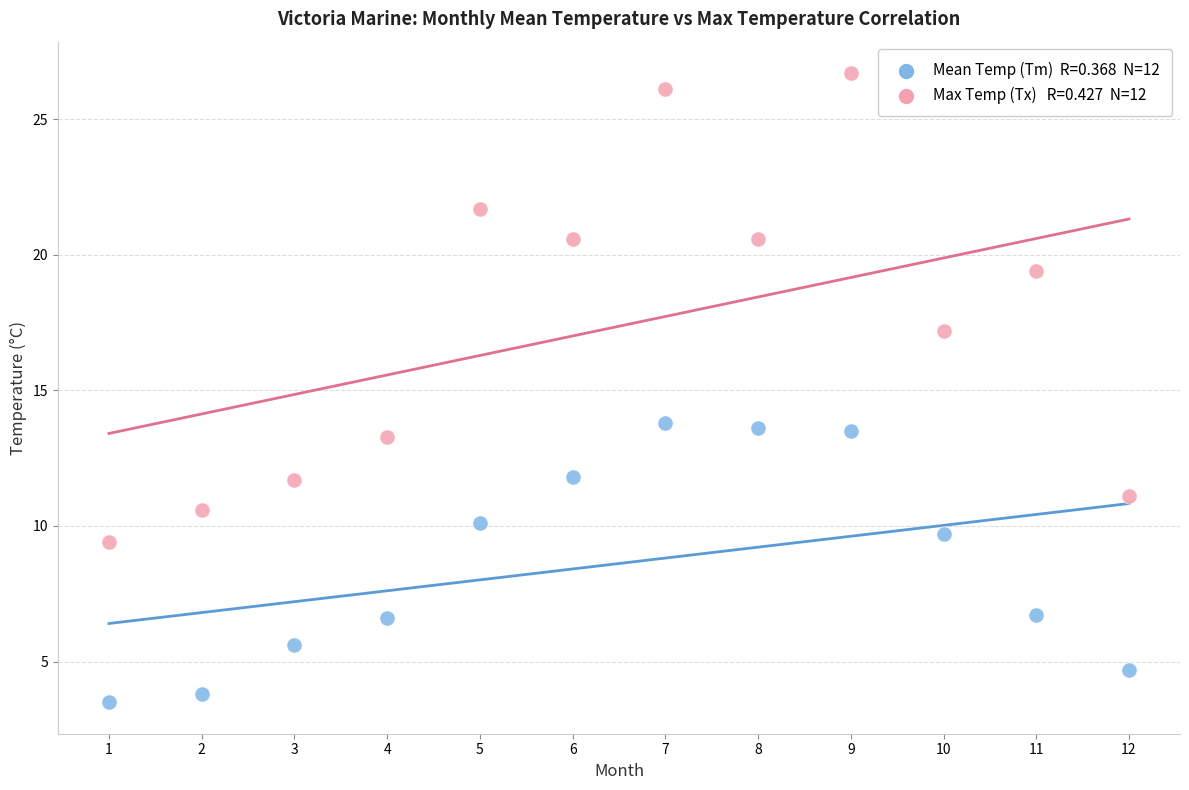

Across all data points, what is the range of Y values (max minus min)?

23.2